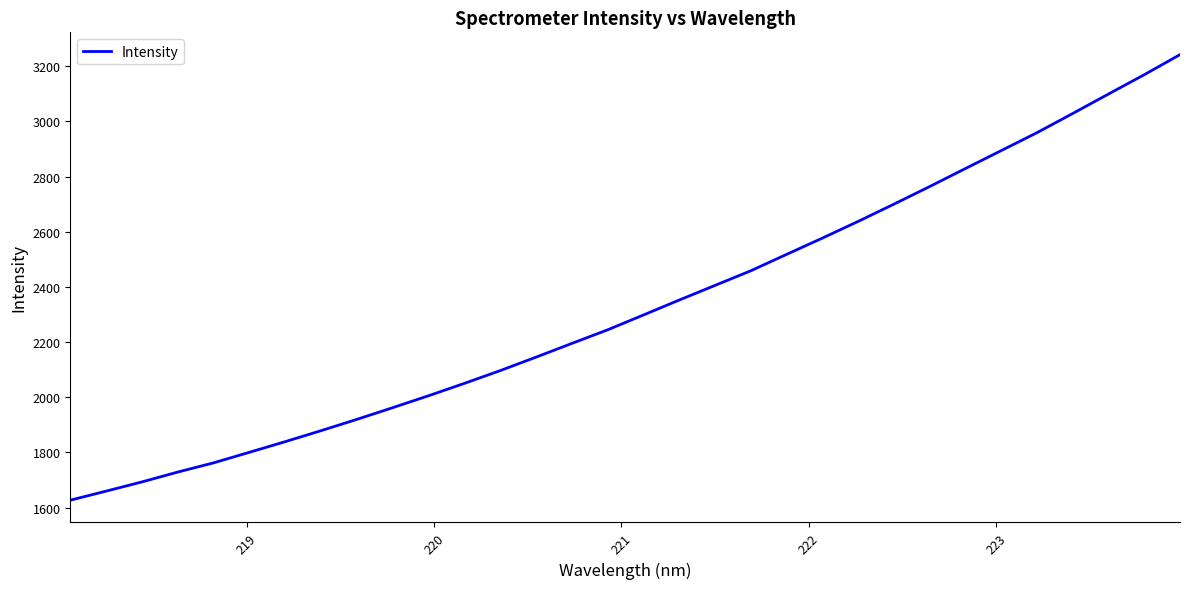

What is the difference between the maximum and minimum values?

1615.6